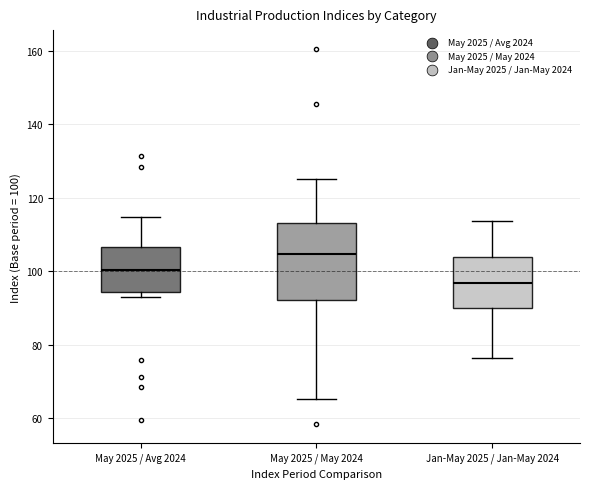

Comparing the boxes themselves (not the whiskers), which one is the tallest?

May 2025 / May 2024